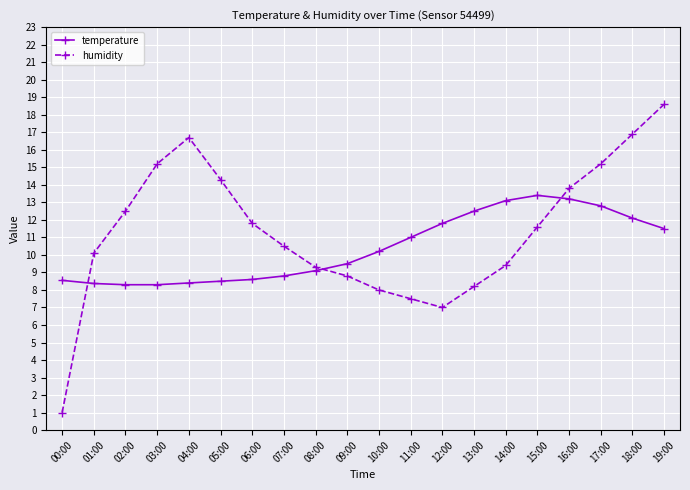

How many data points in humidity are above 11?

10